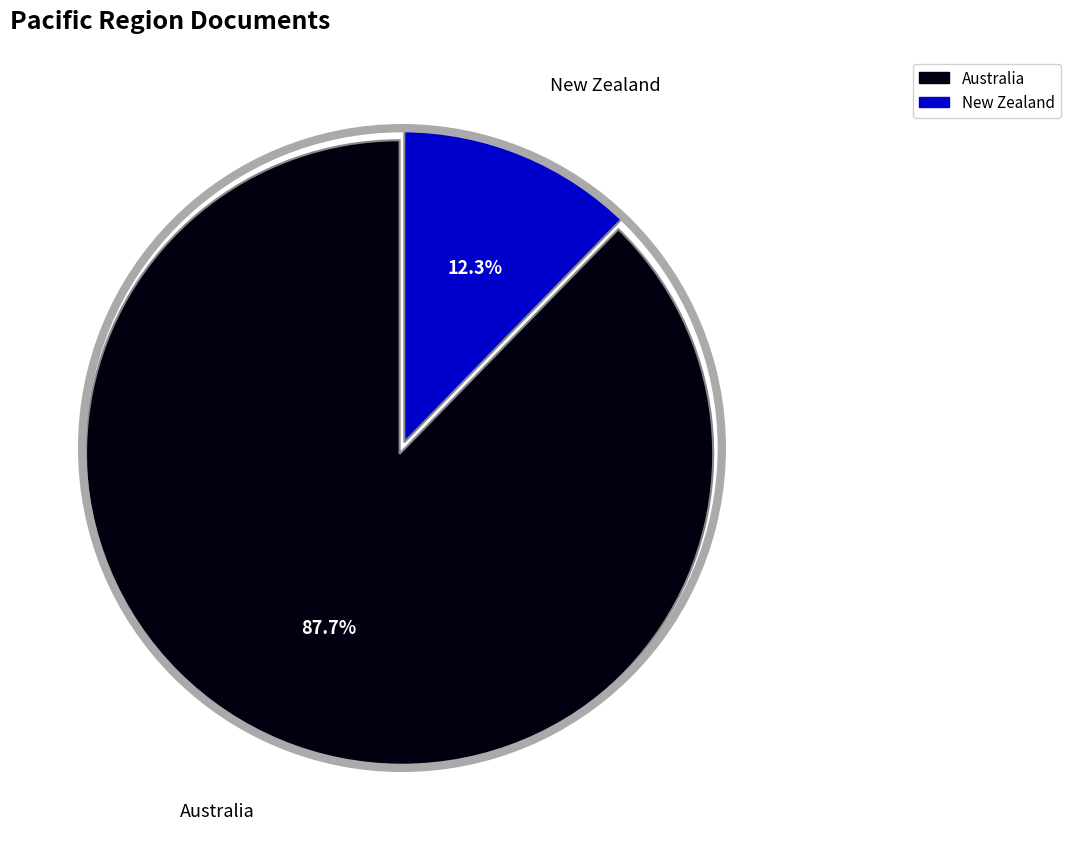

What percentage is the New Zealand slice, to the nearest percent?

12%